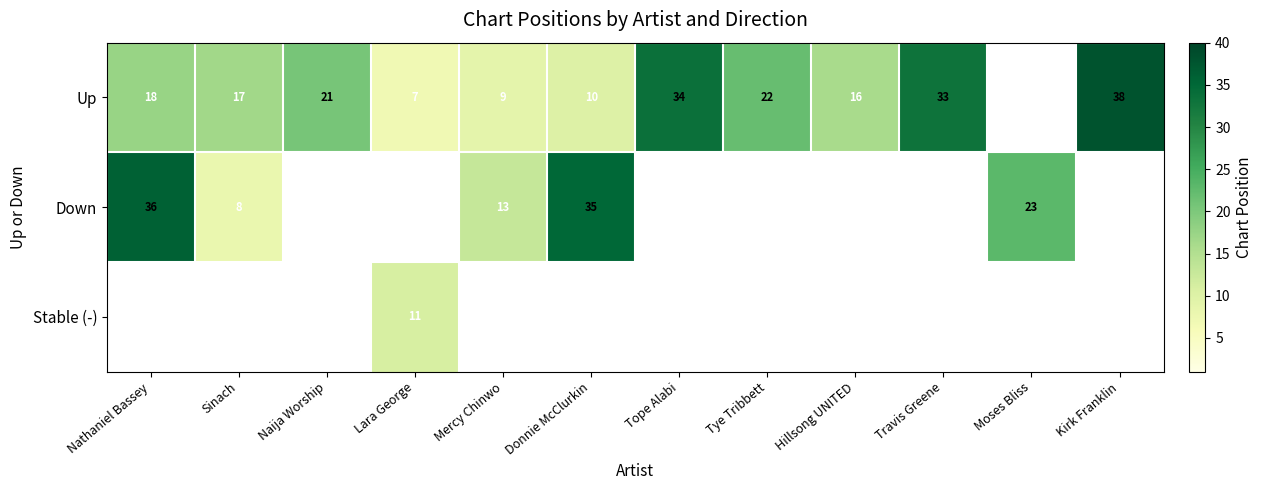

The Up series shows 7.0 at Lara George. True or false?

True